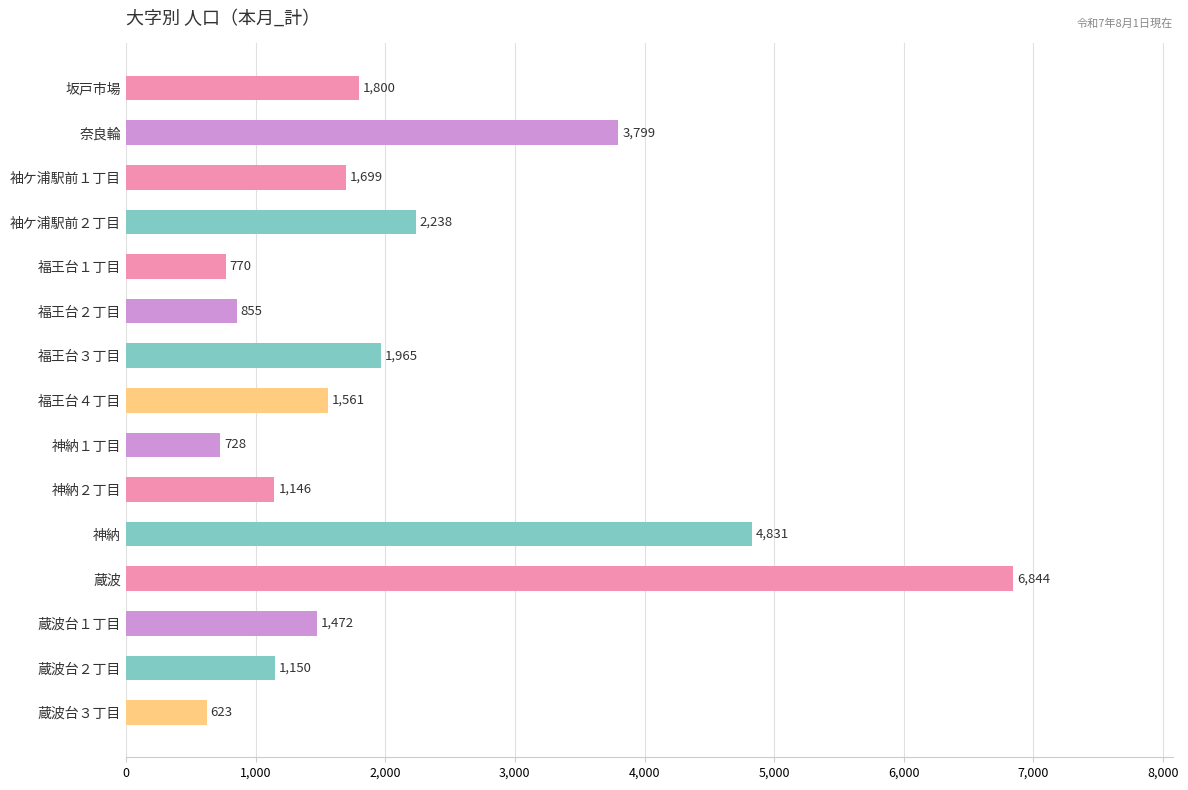

Does the chart contain any negative values?

No